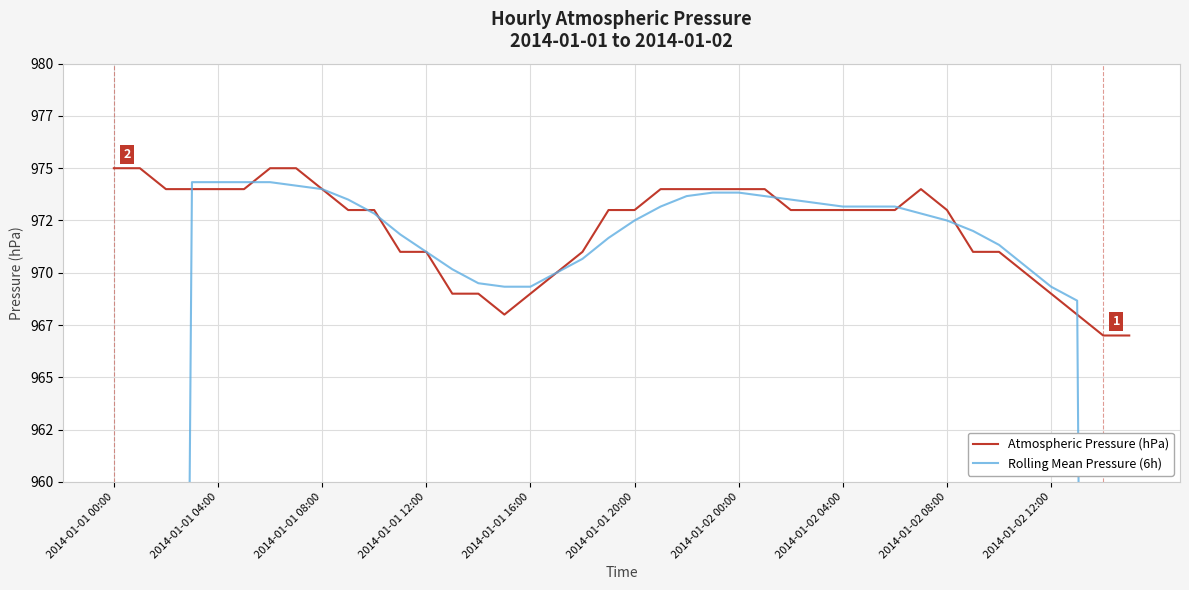

Between 18 and 30, which series saw the biggest shift?

Rolling Mean Pressure (6h)